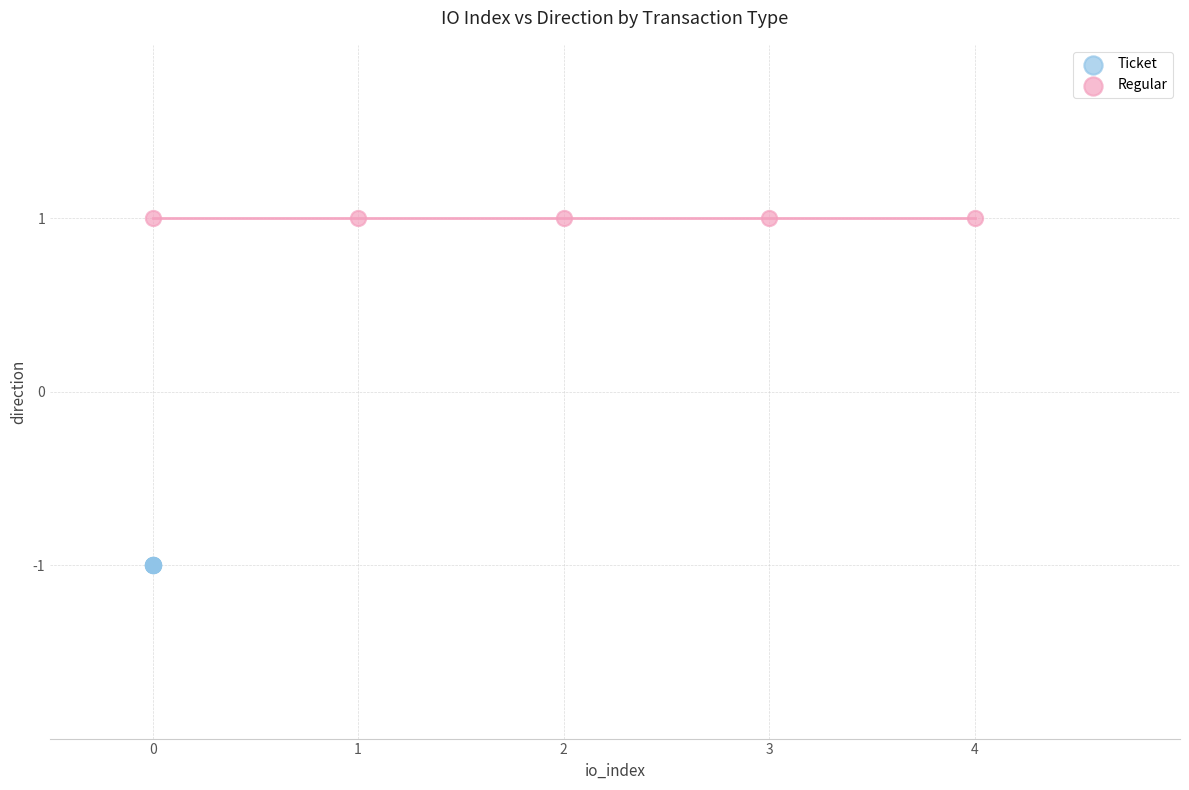

Which series reaches the maximum Y coordinate?

Regular